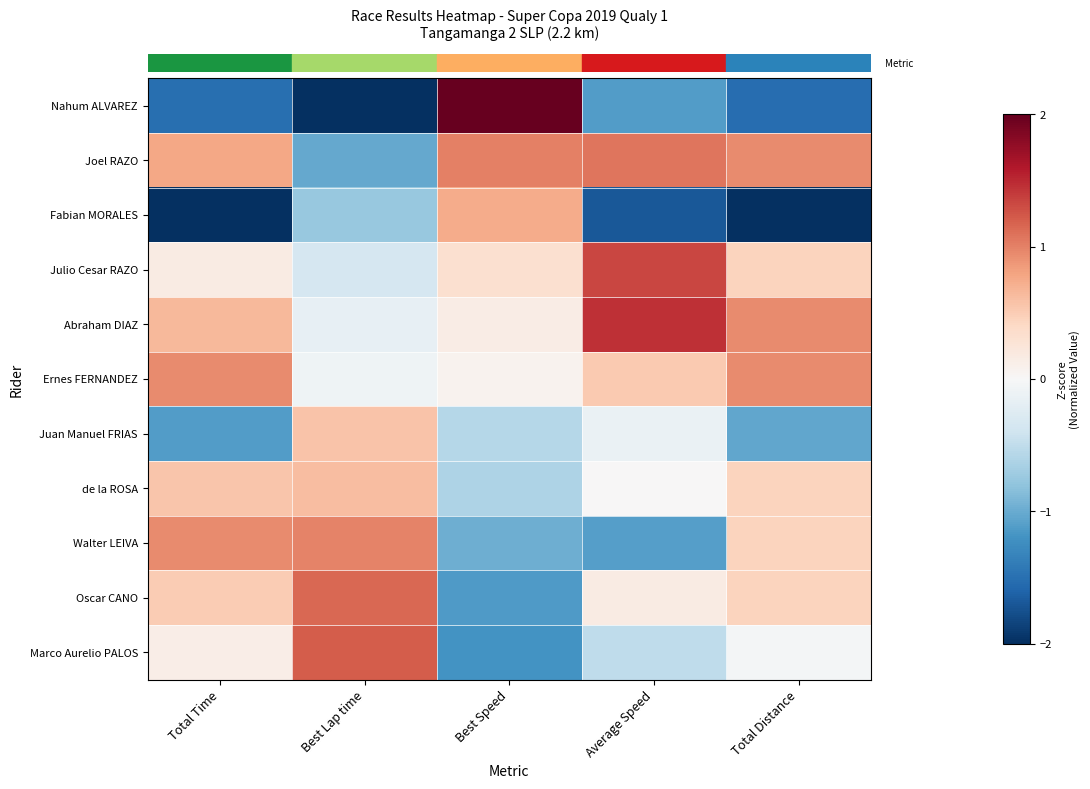

At which category is the sum across all series the highest?

Average Speed